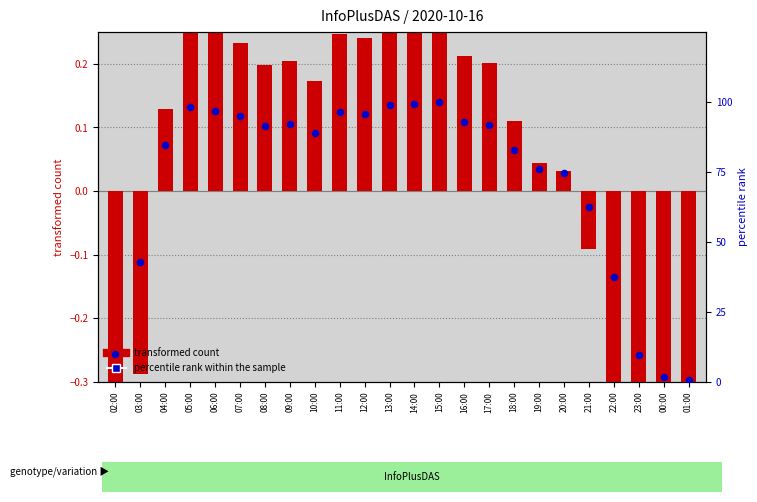

Is the value of percentile rank within the sample at 05:00 greater than the value of transformed count at 16:00?

Yes